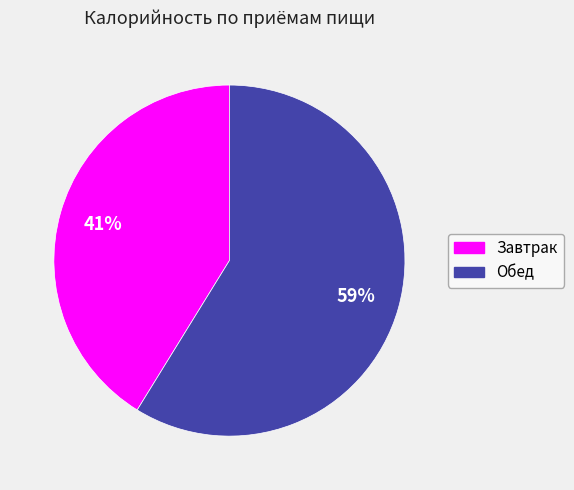

To the nearest percent, what portion does Обед represent?

59%